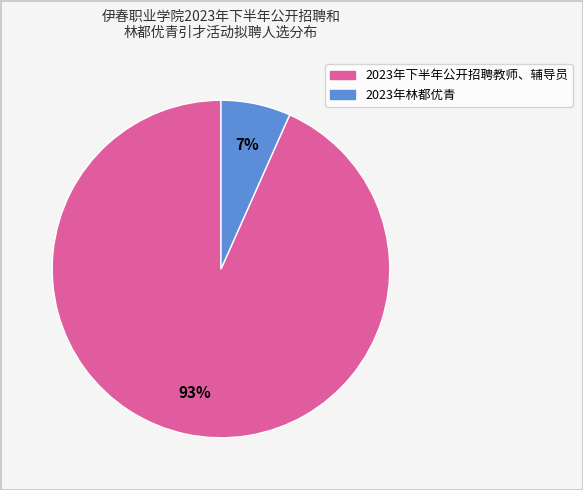

What is the majority slice?

2023年下半年公开招聘教师、辅导员